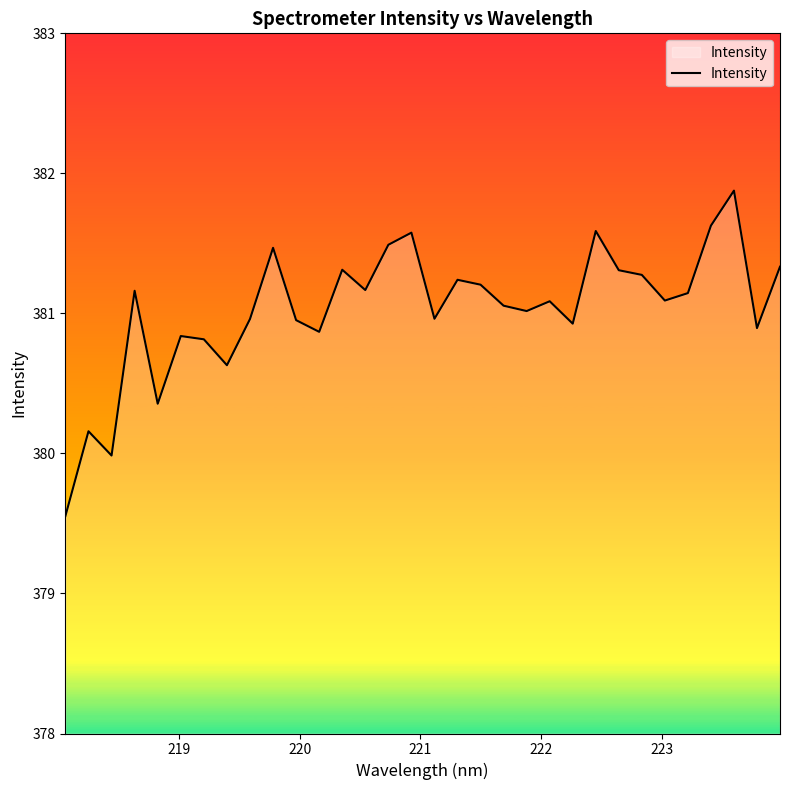

What is the minimum value shown in the chart?

379.6